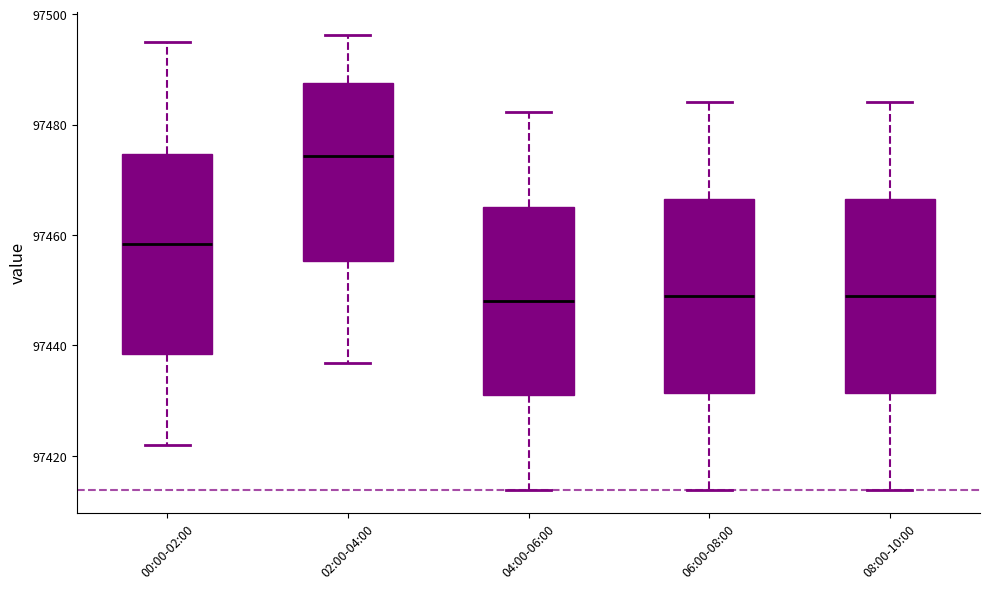

Which box's median line is the highest?

02:00-04:00